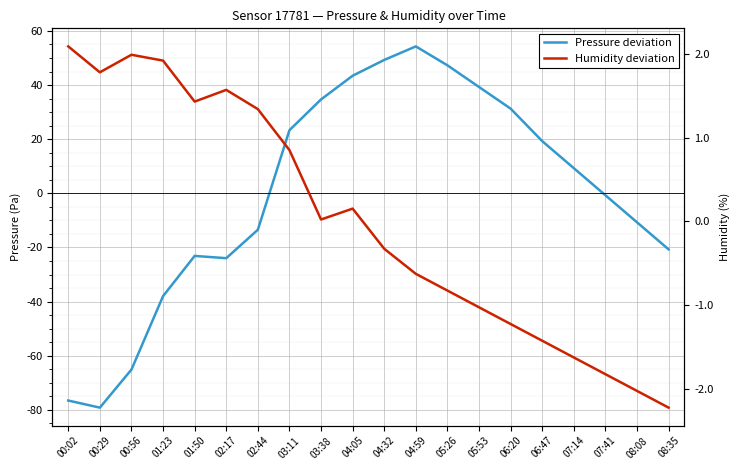

What is the label of the 11th point from the left?

04:32